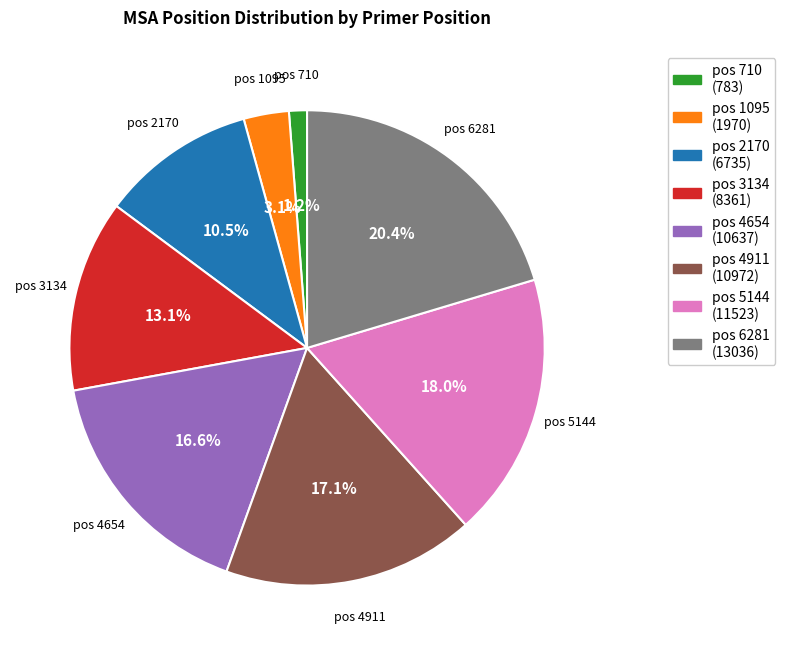

Rank the categories by value from lowest to highest.

pos 710 (783), pos 1095 (1970), pos 2170 (6735), pos 3134 (8361), pos 4654 (10637), pos 4911 (10972), pos 5144 (11523), pos 6281 (13036)